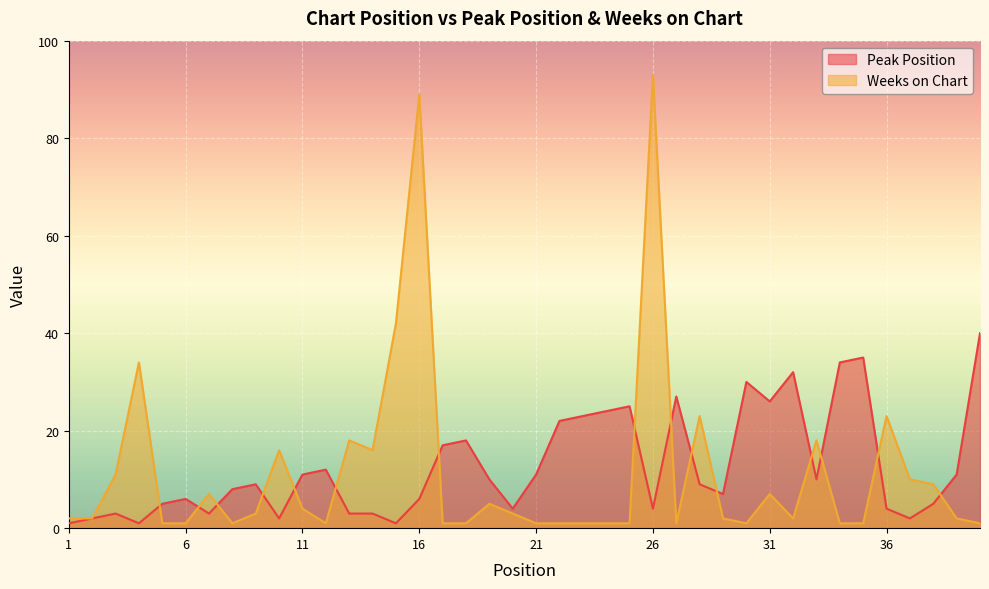

What is the difference between the maximum and minimum values in the Weeks on Chart series?

92